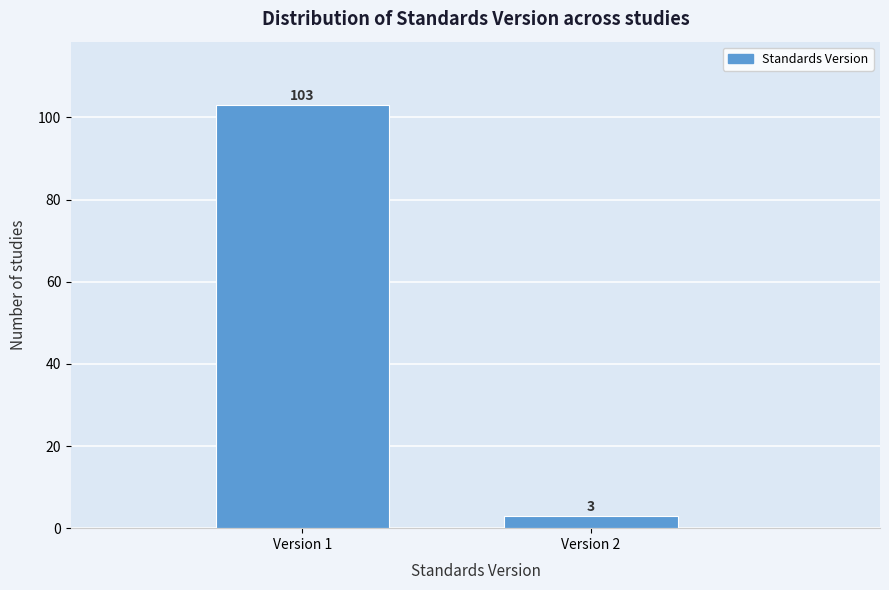

Reading left to right, extract all data points from this chart.

Version 1=103	Version 2=3